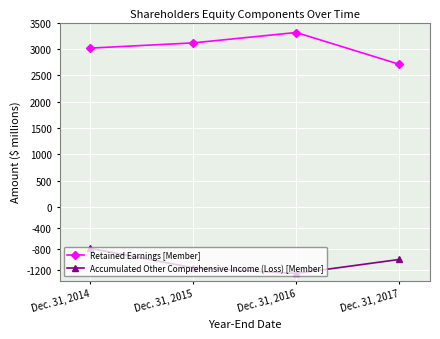

Rank the series at Dec. 31, 2017 from highest to lowest value.

Retained Earnings [Member], Accumulated Other Comprehensive Income (Loss) [Member]